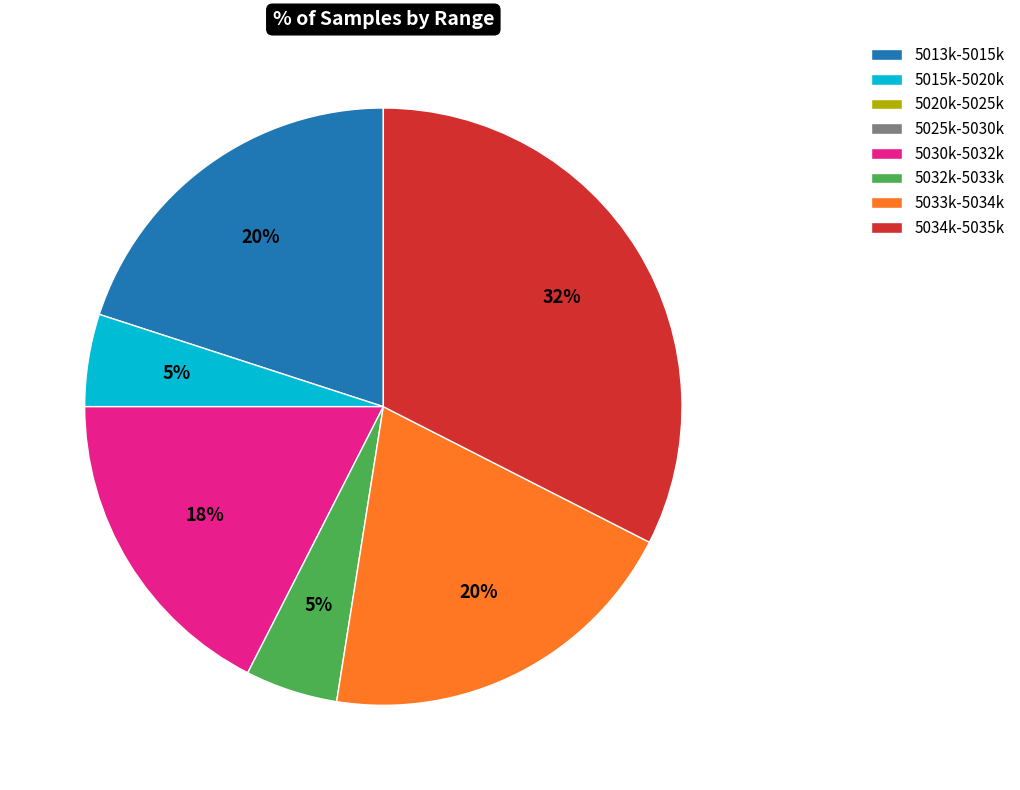

What is the largest slice in the pie chart?

5034k-5035k